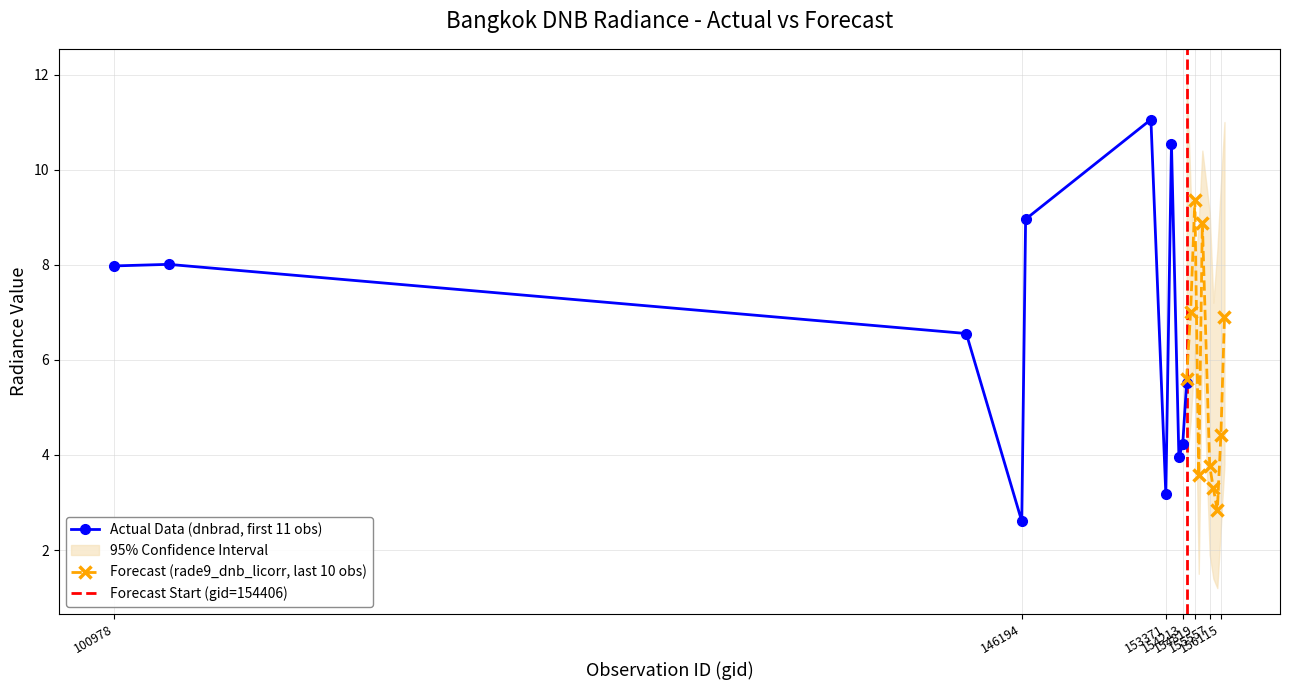

The rade9_dnb_licorr series shows 4.0 at 0. True or false?

False